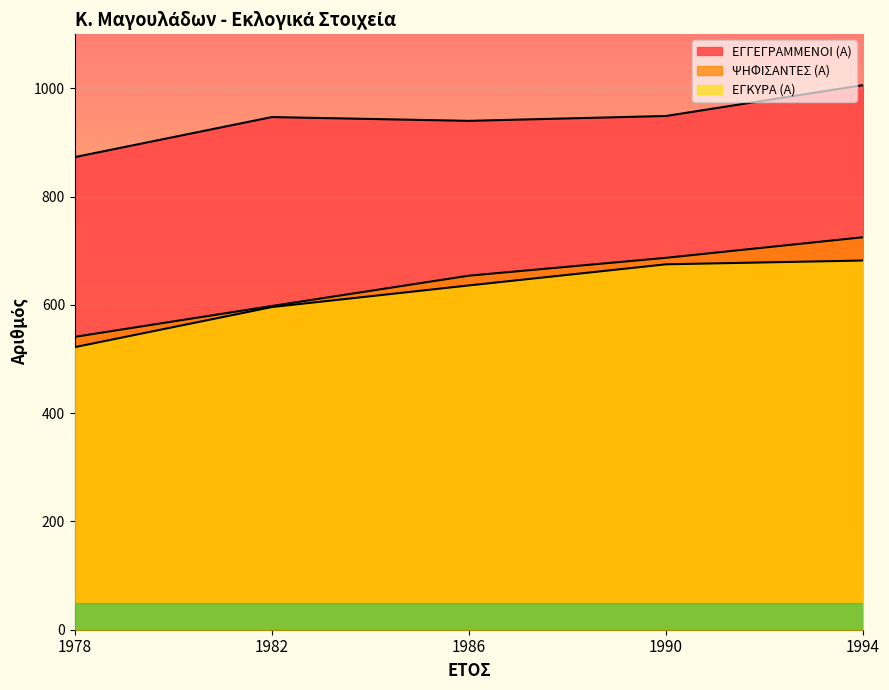

True or false: ΕΓΚΥΡΑ (Α) and ΨΗΦΙΣΑΝΤΕΣ (Α) intersect in this chart.

False